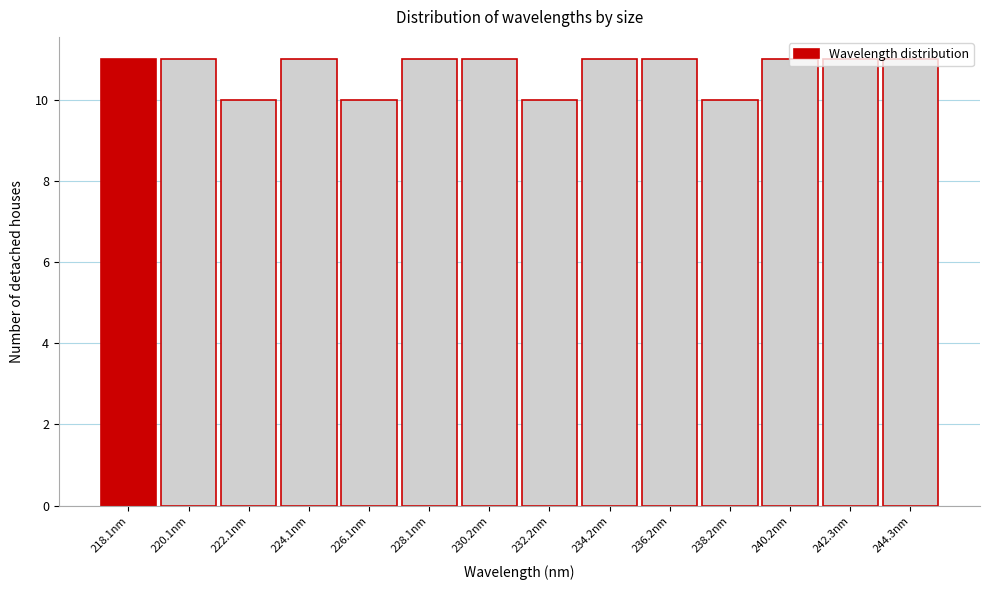

The value at 242.3nm is 17. True or false?

False